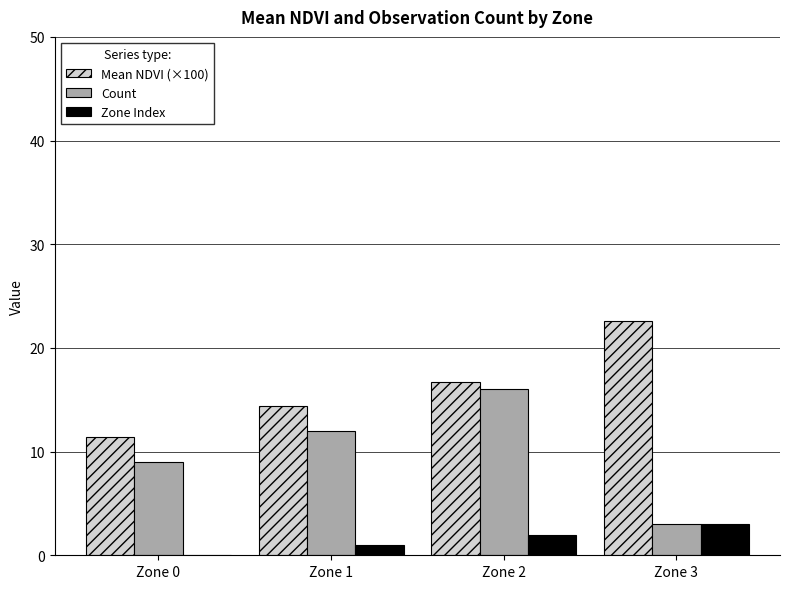

At which category is the sum across all series the highest?

Zone 2